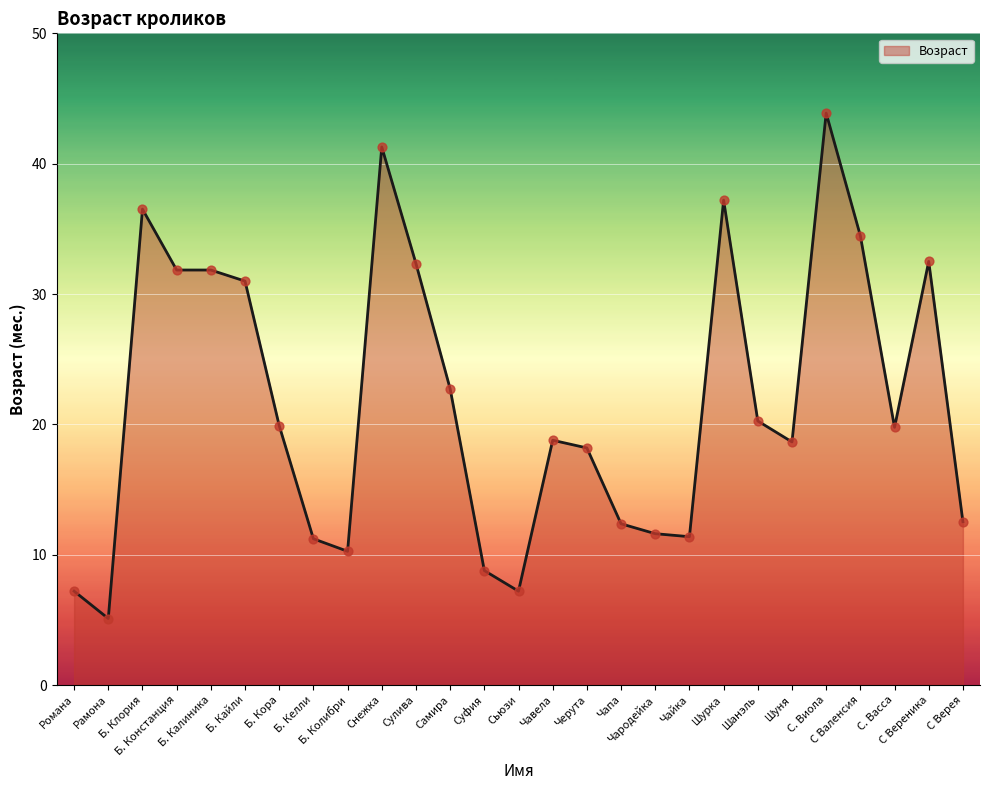

Which has a higher value, Шанэль or Шуня?

Шанэль